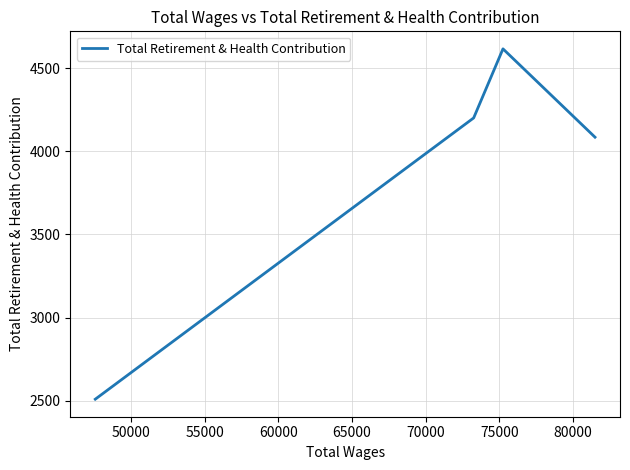

True or false: there are more than 2 points higher than both neighbors.

False